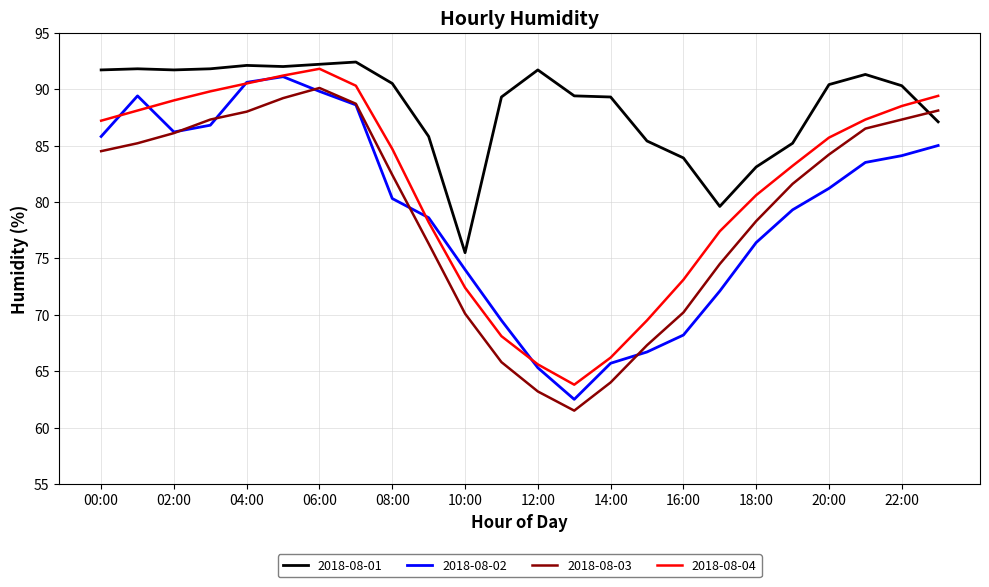

True or false: 2018-08-01 and 2018-08-04 intersect in this chart.

True